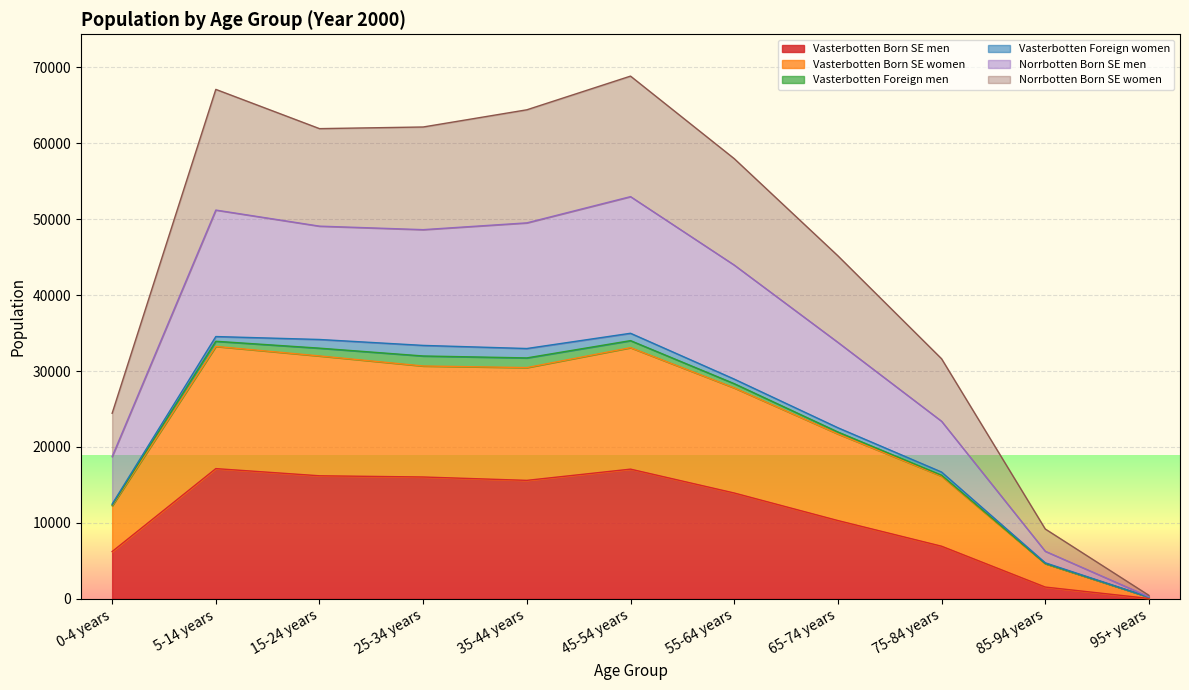

In Norrbotten Born SE men, how many points are higher than both neighbors (excluding endpoints)?

2